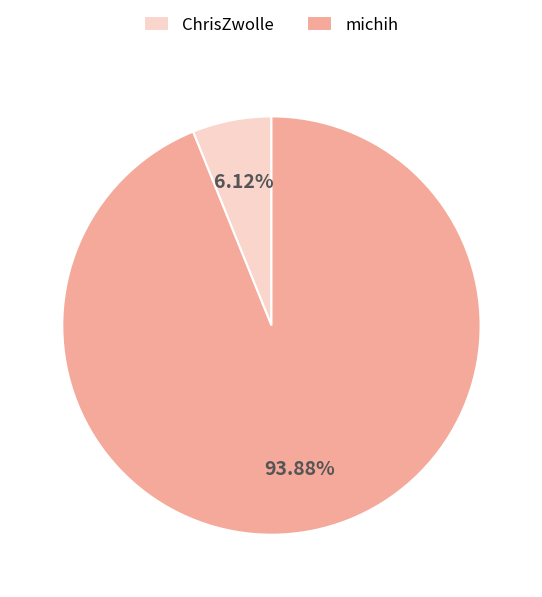

What is the smallest slice in the pie chart?

ChrisZwolle